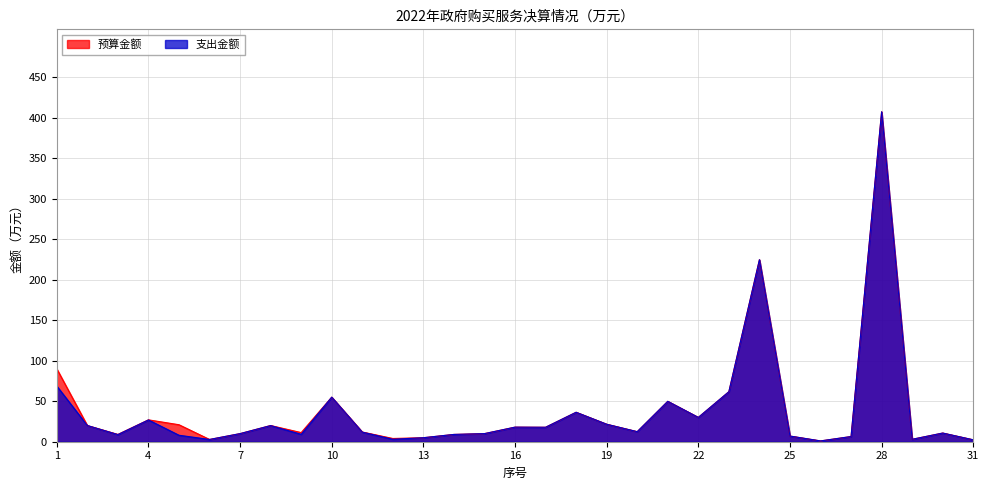

How many data points does each series have?

31